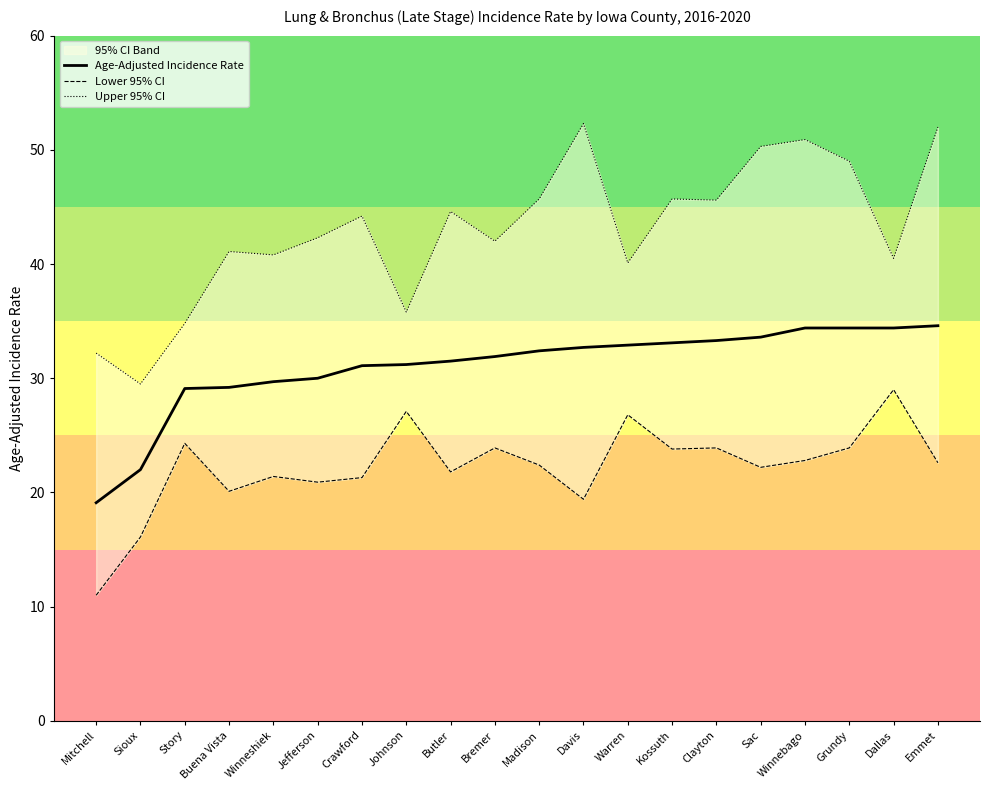

What is the maximum value for Lower 95% CI?

29.0